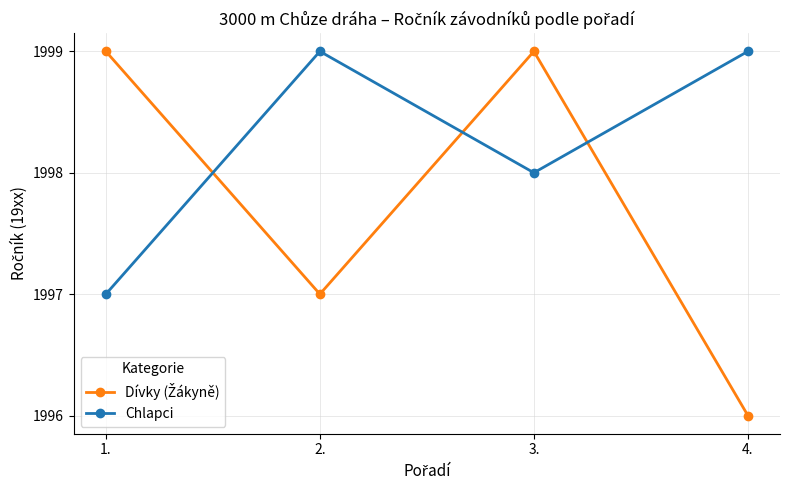

Where is Chlapci nearest to the value 98?

3.